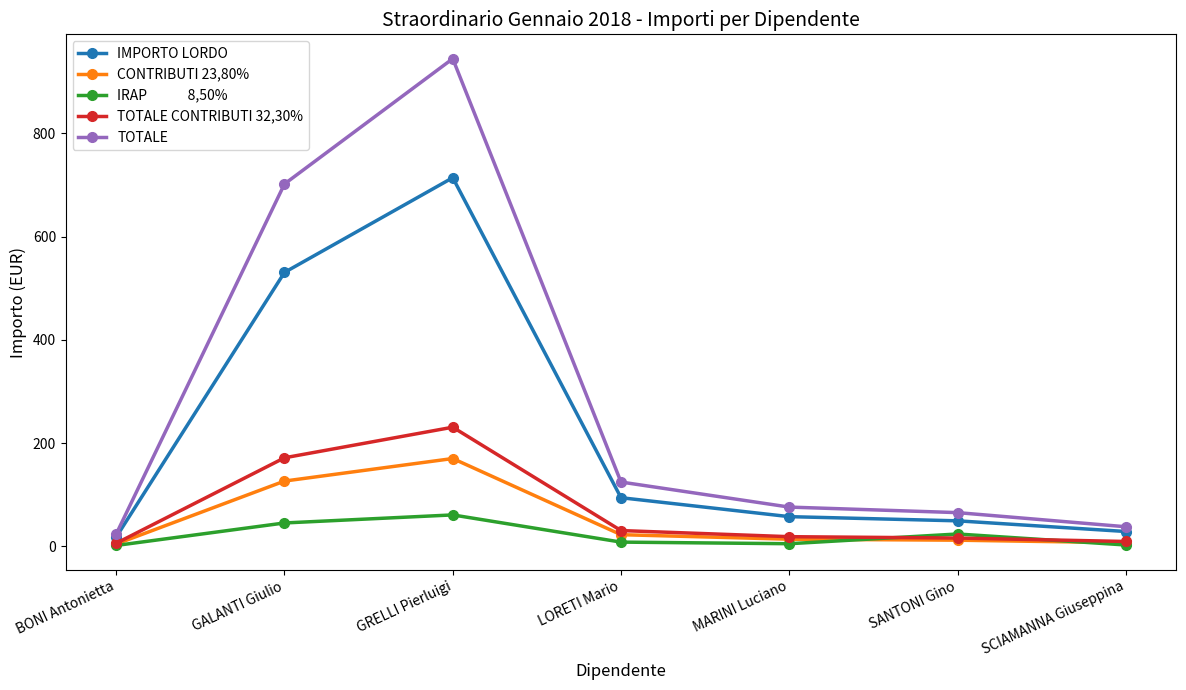

What is the label of the 7th point from the right?

BONI Antonietta